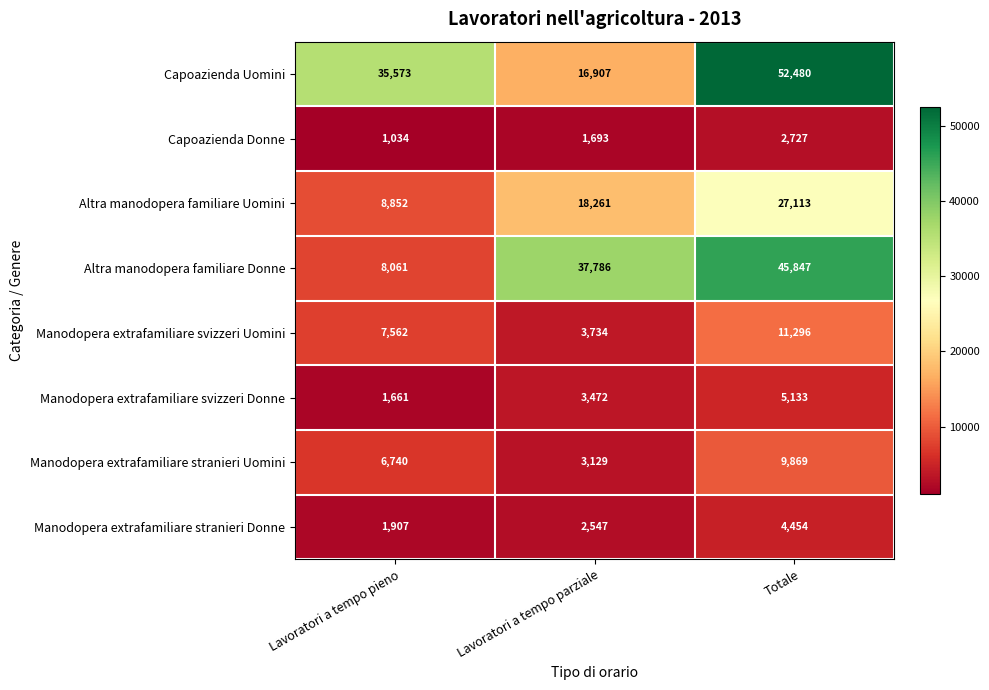

Read the Altra manodopera familiare Donne value at Totale, to the nearest 100.

45800